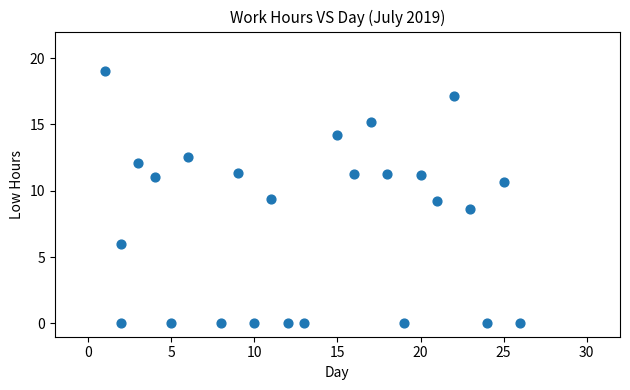

What is the range of X values (max minus min)?

25.0